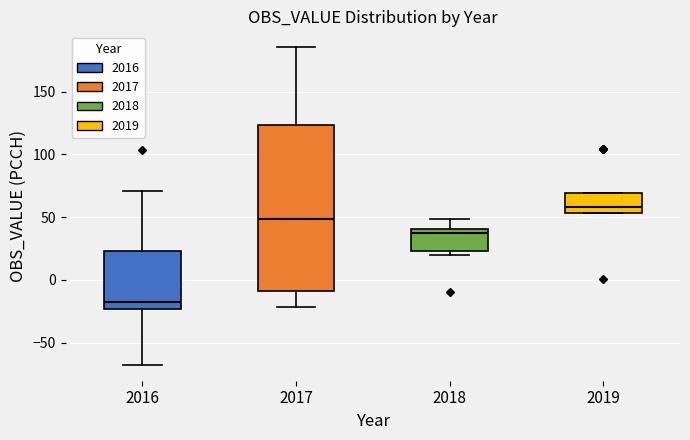

Reading left to right, read every box against the y-axis: the position of its median line, the range the box covers, and the ends of its whiskers. The values are not printed on the chart, so give them approximately, as read against the axis.

2016: median -15, box -25 to 25, whiskers -70 to 70
2017: median 50, box -10 to 125, whiskers -20 to 185
2018: median 40 (just below the box's upper edge), box 25 to 40, whiskers 20 to 50
2019: median 60, box 55 to 70, whiskers 55 to 70